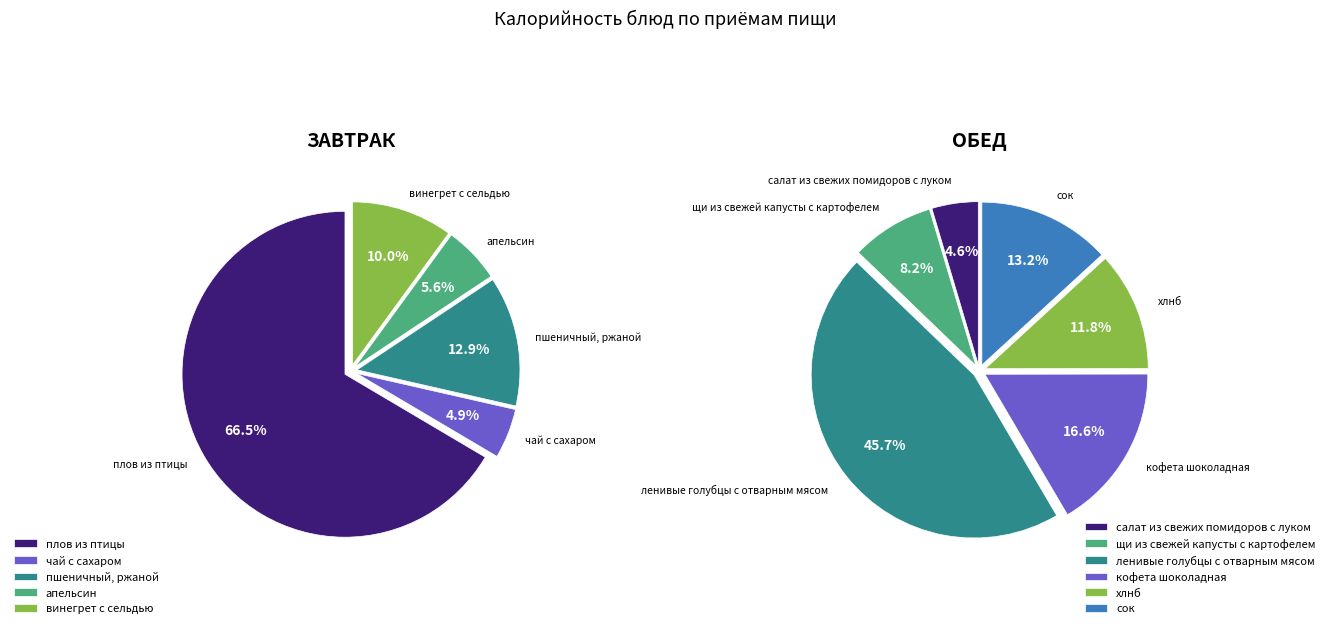

Count the number of slices in the pie.

11